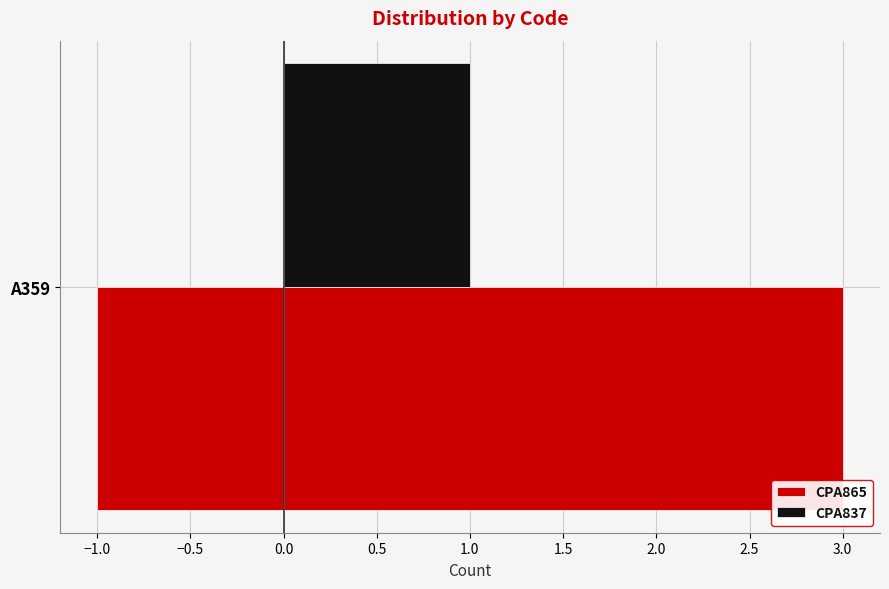

List the series in order of their peak value, highest first.

CPA865, CPA837